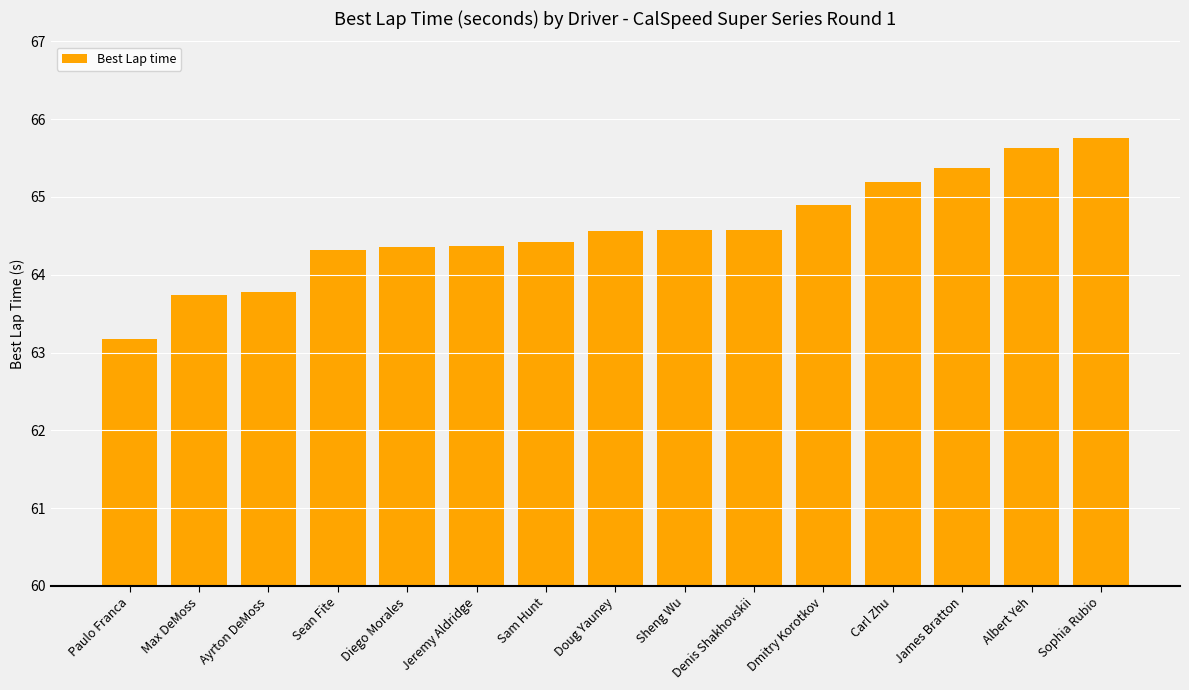

At which label does the data first exceed 64?

Sean Fite